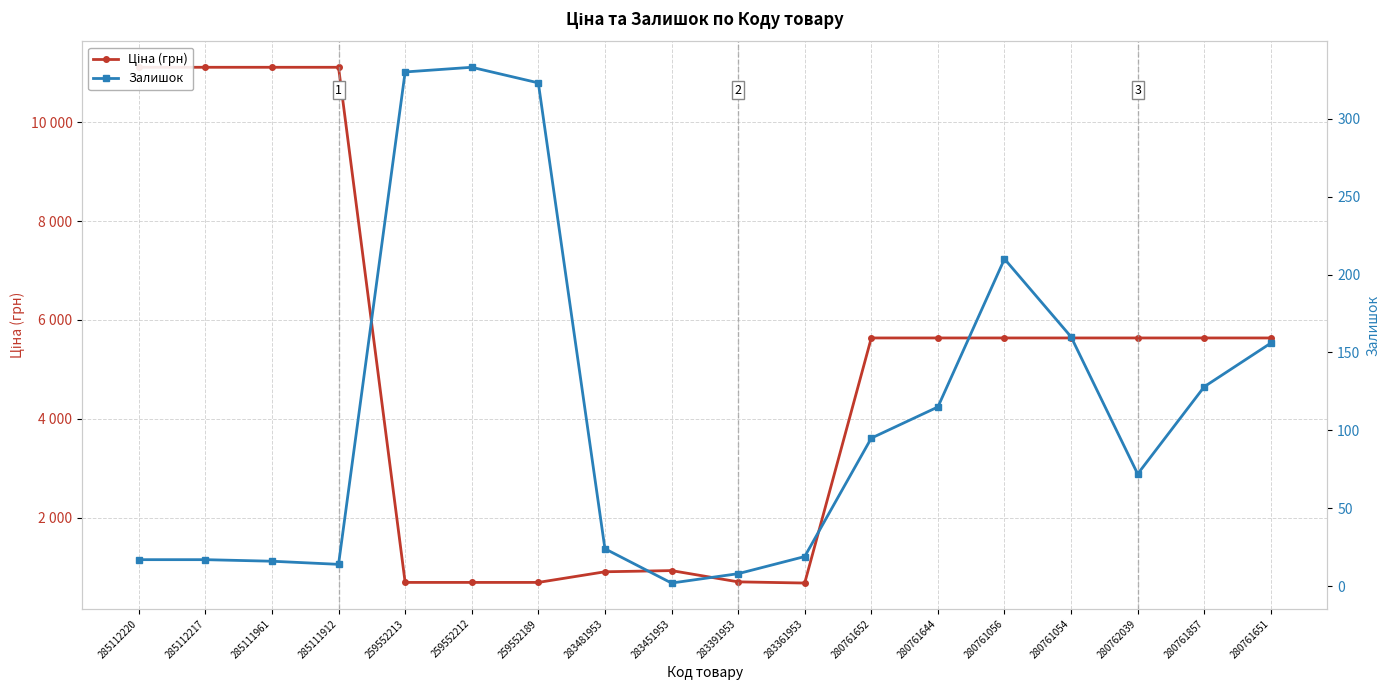

The value of Залишок at 280761644 is 50.0. True or false?

False